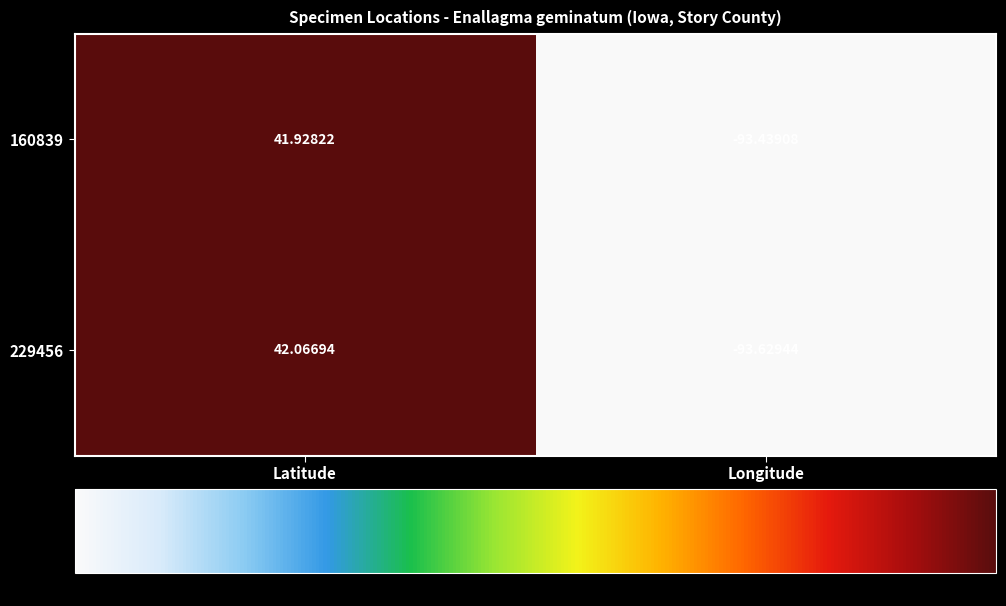

At which label does 229456 reach its minimum?

Longitude